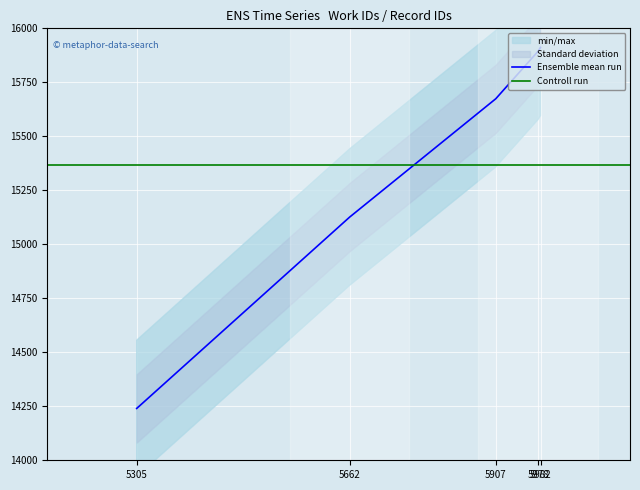

At which label does the data first exceed 15674?

5978